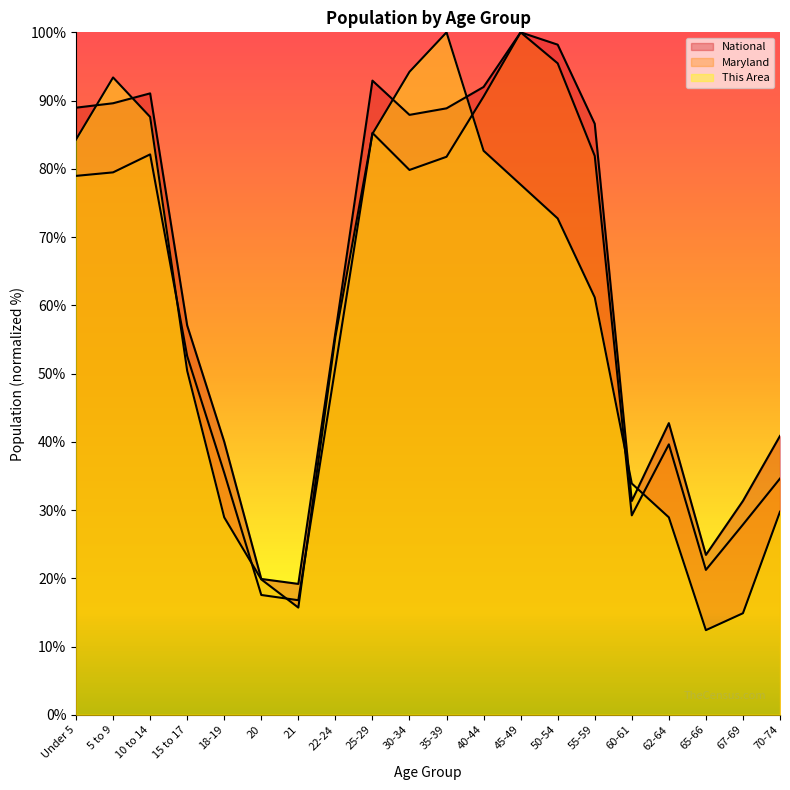

The National series shows 88.9 at 35-39. True or false?

True